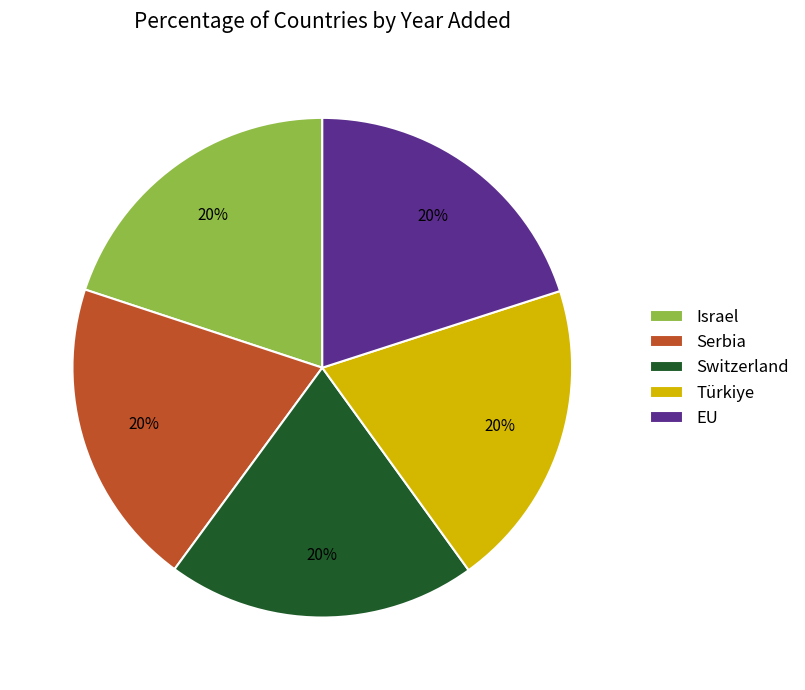

Is the sum of Israel and EU greater than half?

No